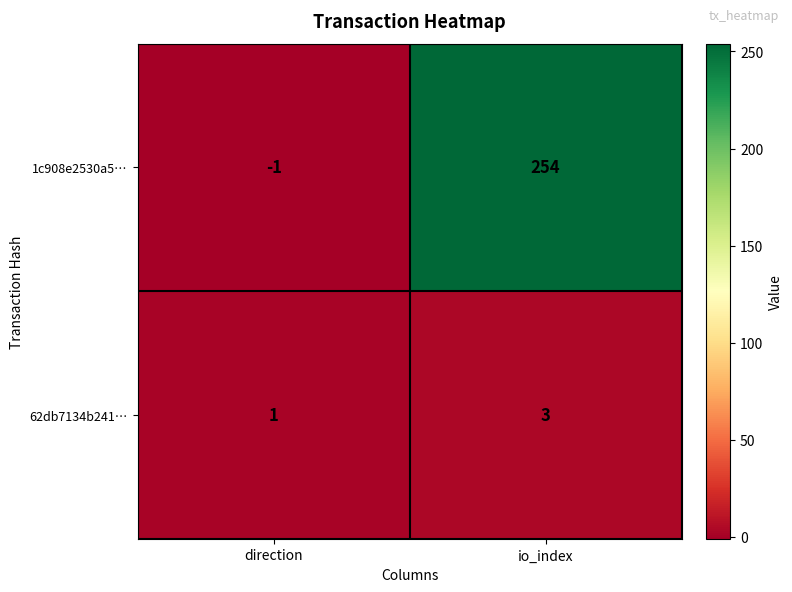

Which series has the largest total across all categories?

1c908e2530a5…